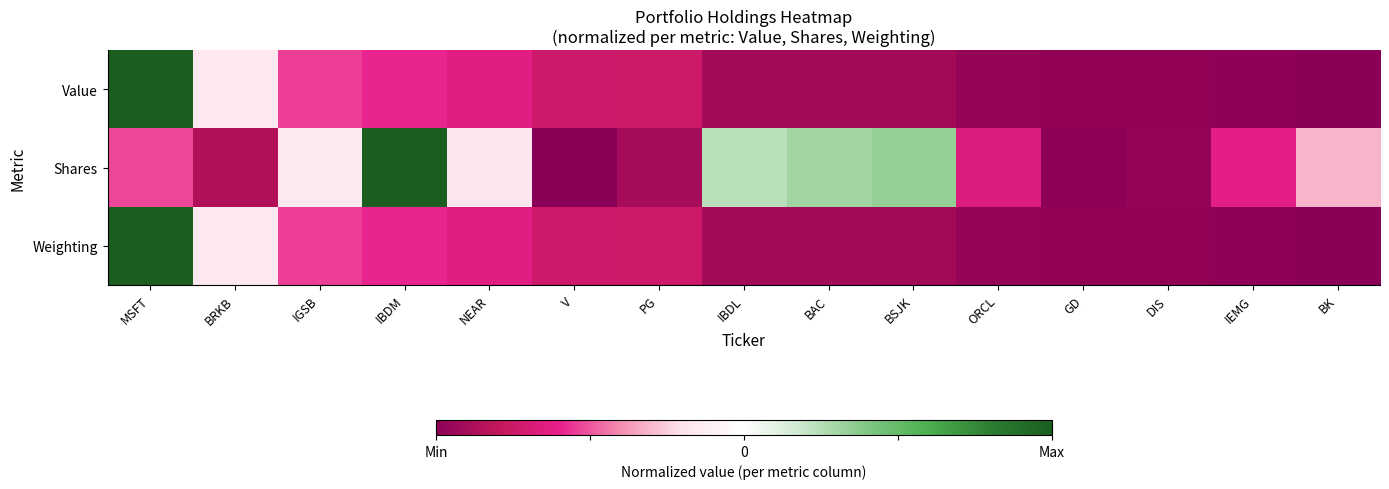

Rank the series at IEMG from highest to lowest value.

Shares, Value, Weighting